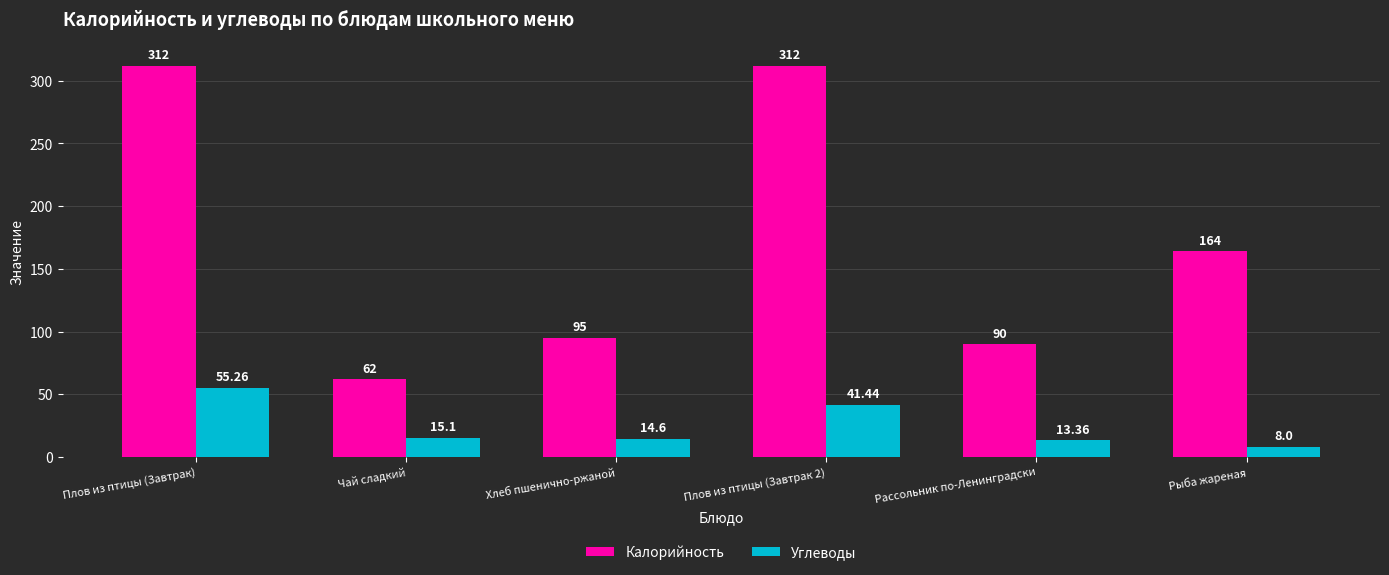

Which series has the largest range (max minus min)?

Калорийность